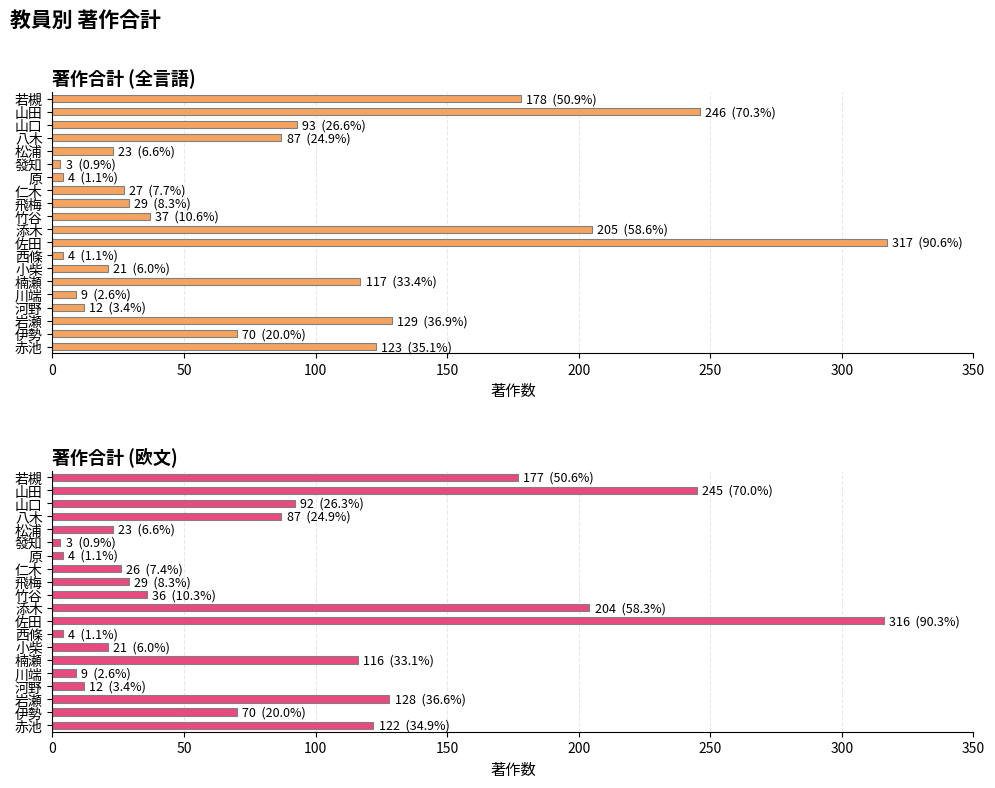

Which series has the largest range (max minus min)?

著作合計